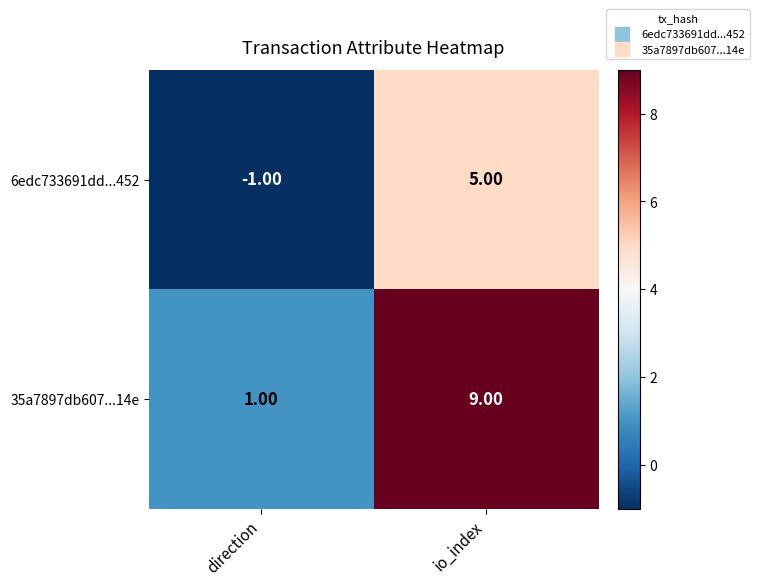

What is the greatest value displayed?

9